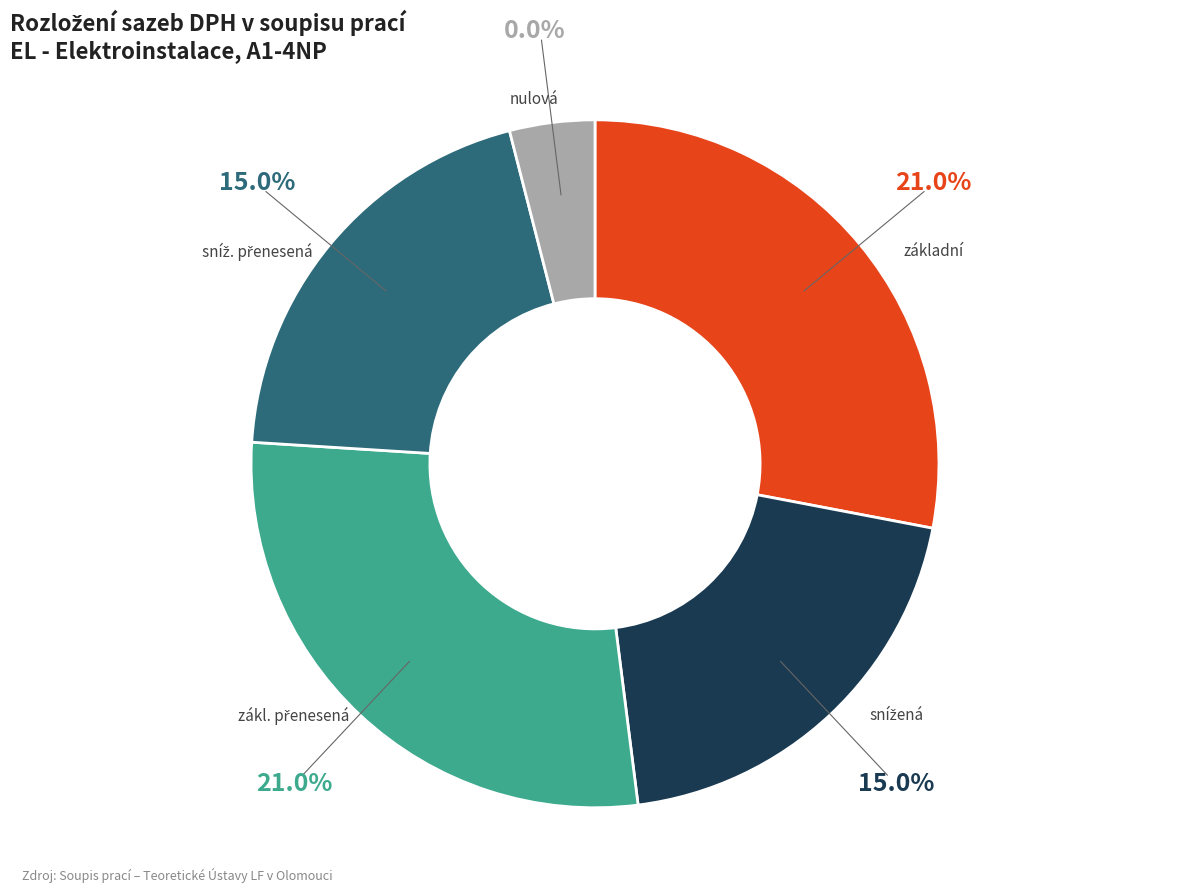

How much of the chart is everything except nulová?

100.0%